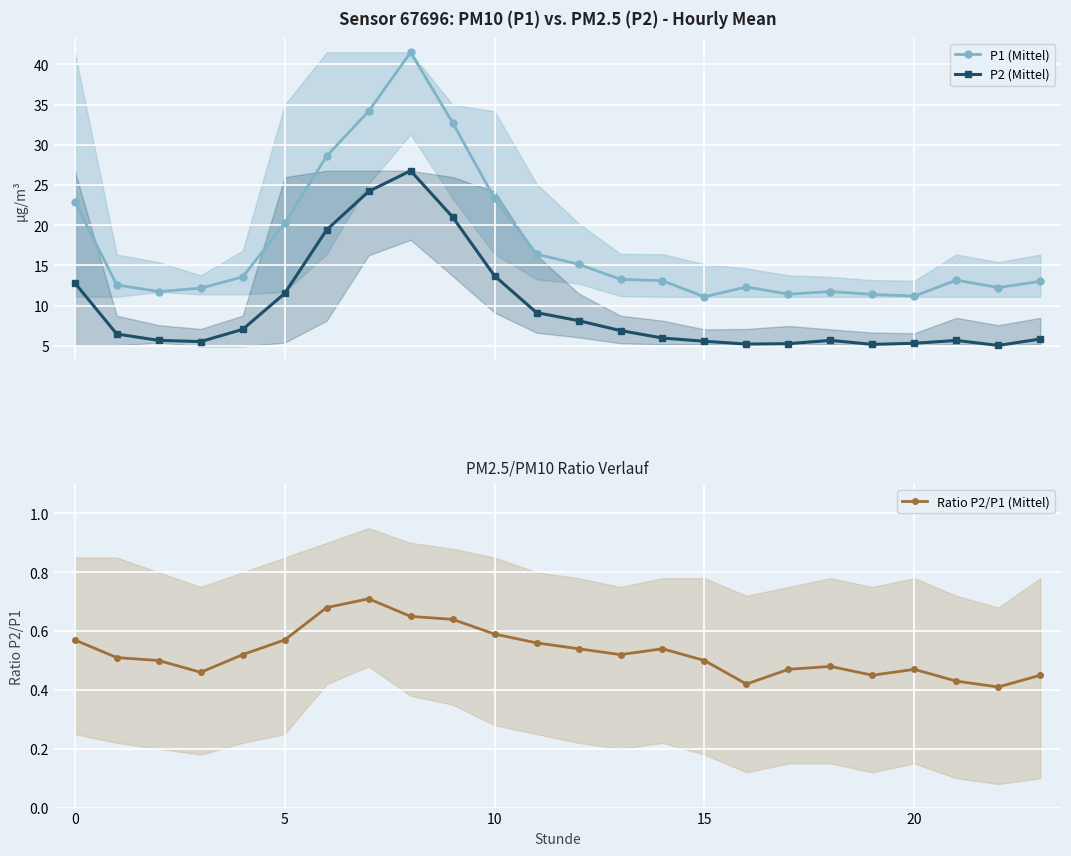

What is the difference between the maximum and minimum values in the Ratio P2/P1 (Mittel) series?

0.3